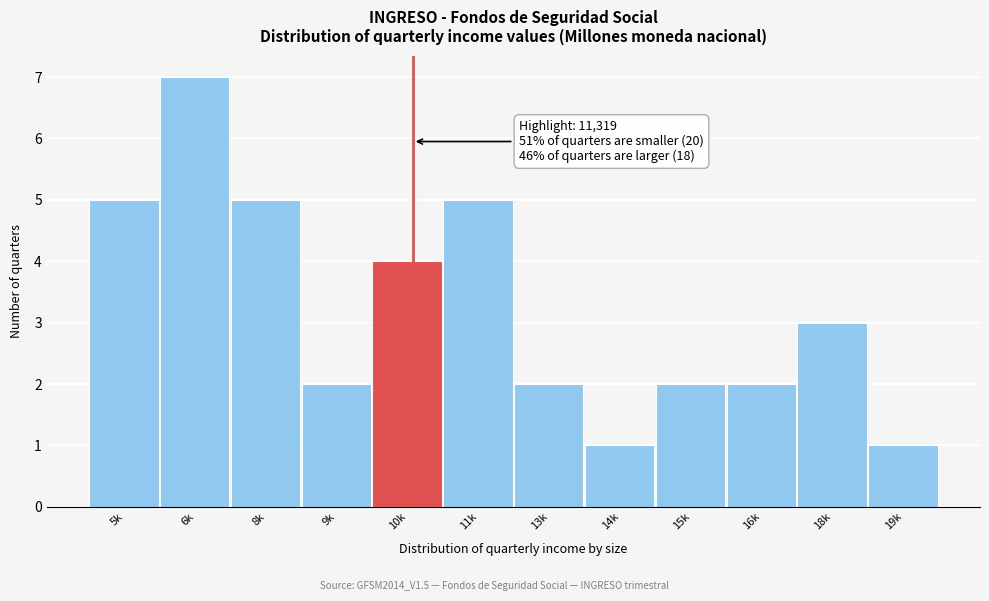

Reading right to left, extract all data points from this chart.

1	3	2	2	1	2	5	4	2	5	7	5